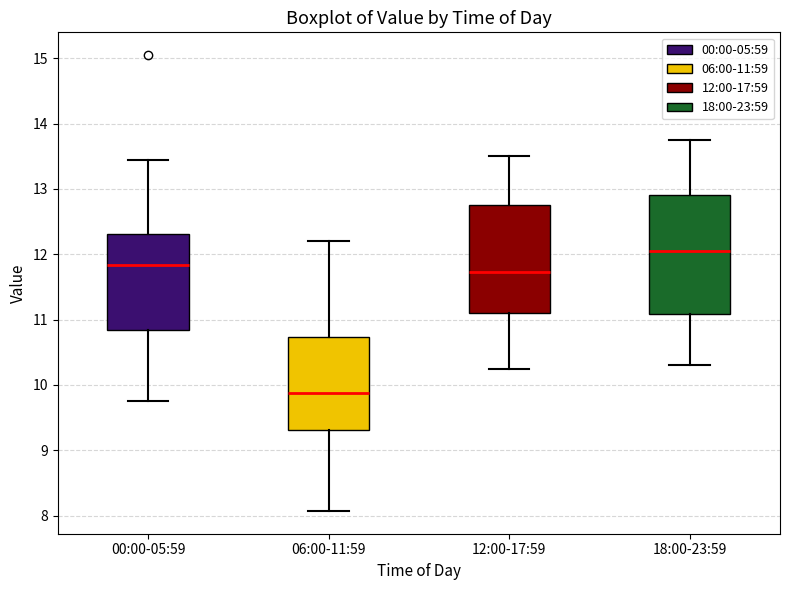

Where does the median line of the box for 12:00-17:59 sit on the y-axis? The values are not printed on the chart, so give them approximately, as read against the axis.

11.7